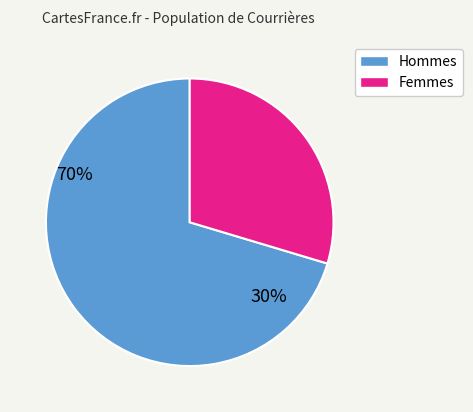

Is there any slice that represents more than half of the pie?

Yes